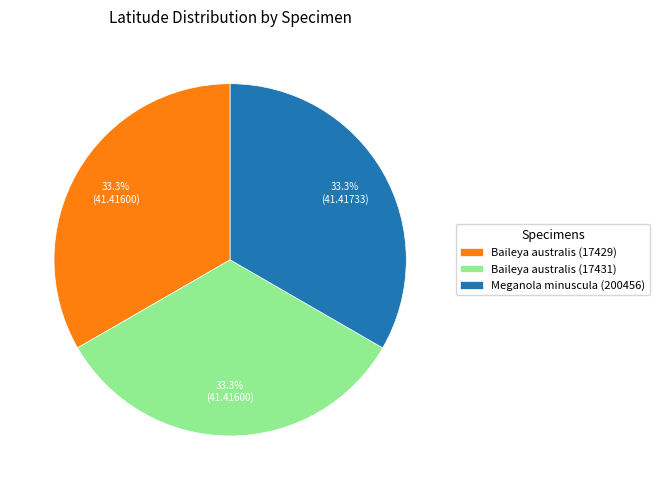

Count the number of slices in the pie.

3